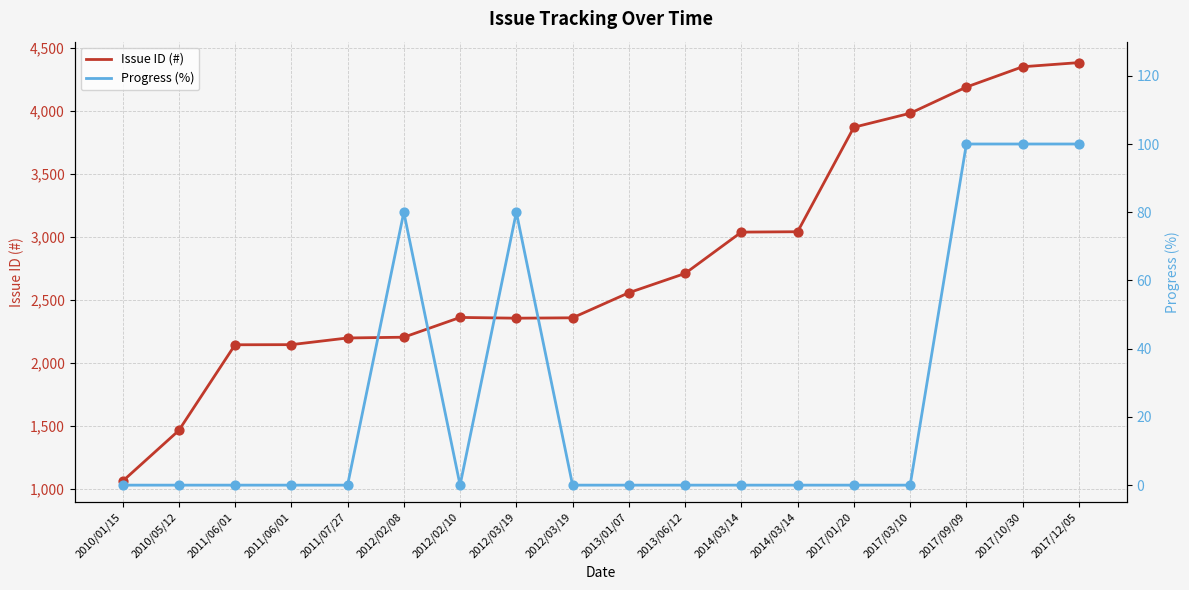

Which series reaches the minimum Y coordinate?

Progress (%)